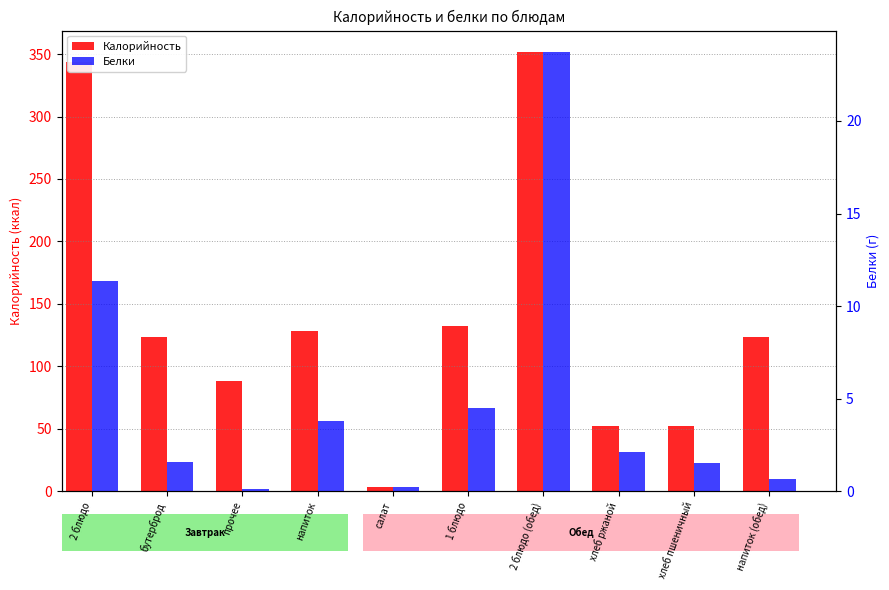

What are all the series names shown in the legend?

Калорийность, Белки